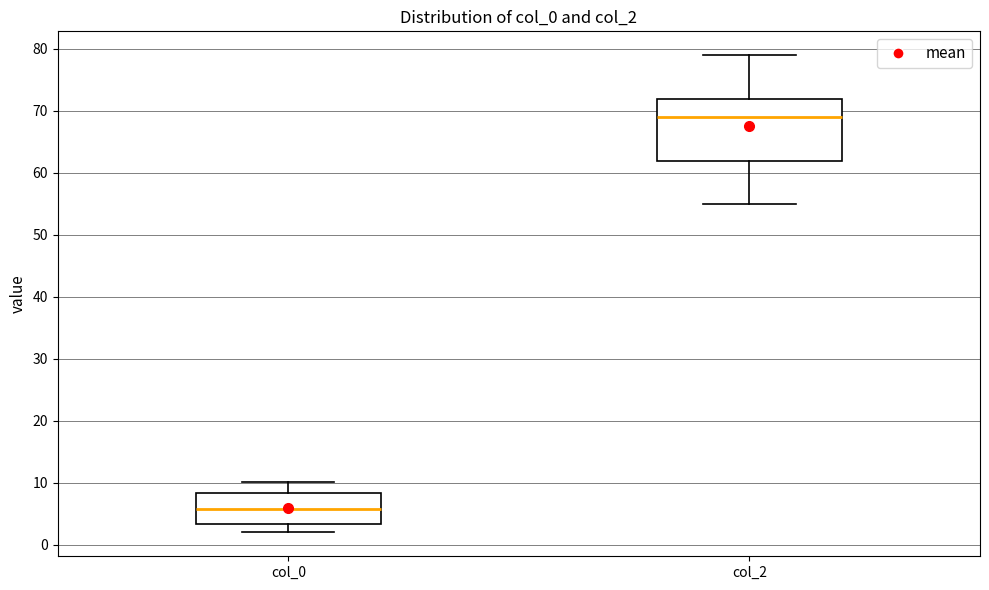

Reading left to right, read every box against the y-axis: the position of its median line, the range the box covers, and the ends of its whiskers. The values are not printed on the chart, so give them approximately, as read against the axis.

col_0: median 6, box 3 to 8, whiskers 2 to 10
col_2: median 69, box 62 to 72, whiskers 55 to 79